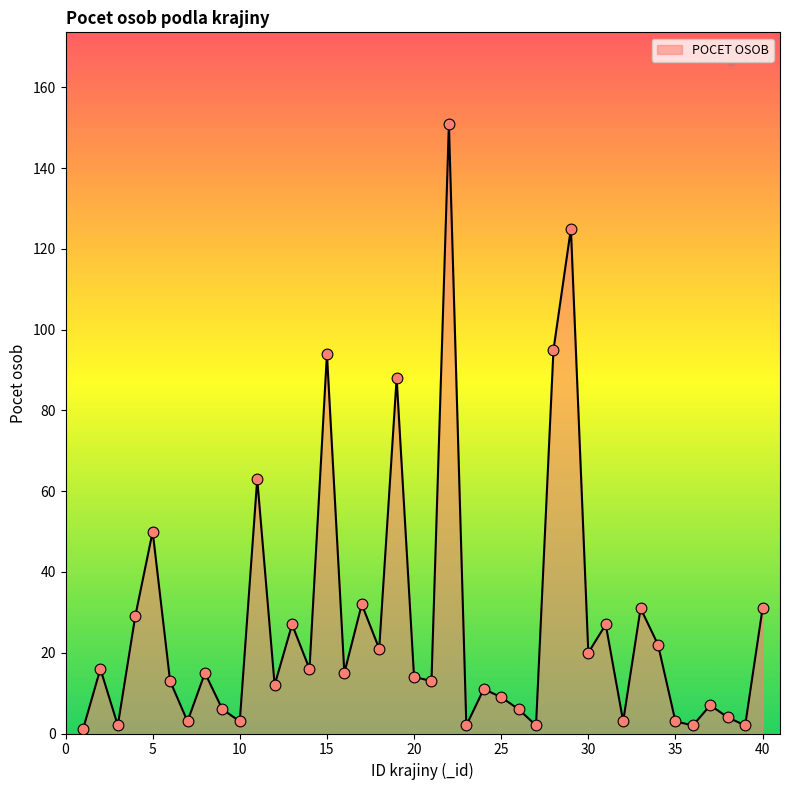

What is the greatest value displayed?

151